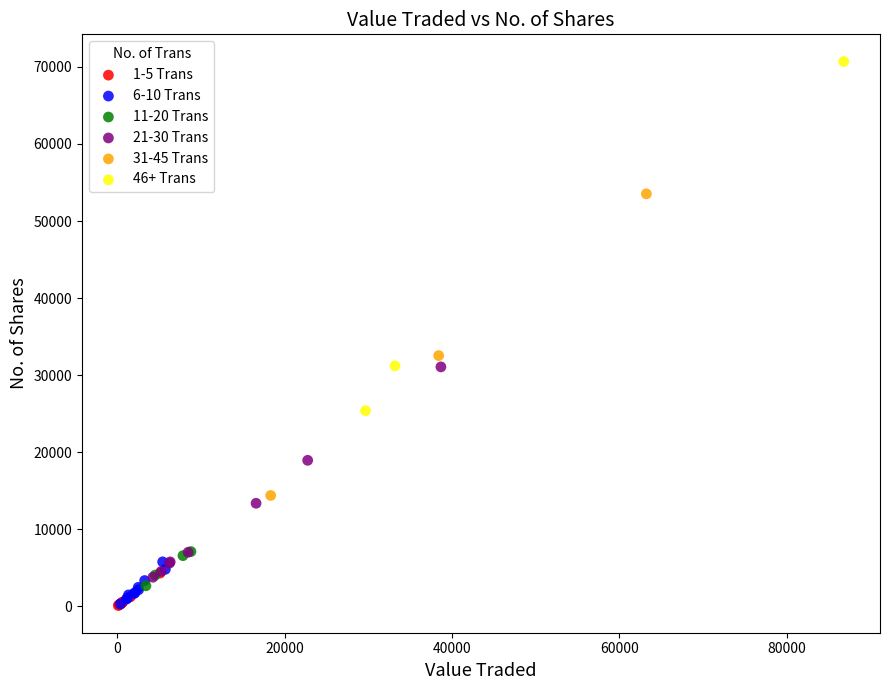

Which series reaches the maximum Y coordinate?

46+ Trans